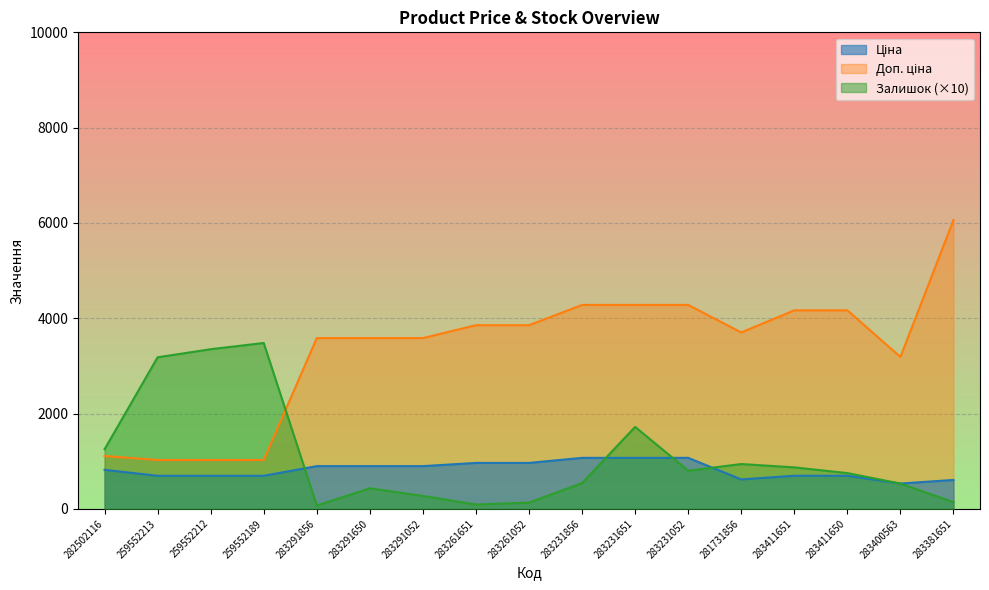

True or false: Доп. ціна and Залишок intersect in this chart.

True